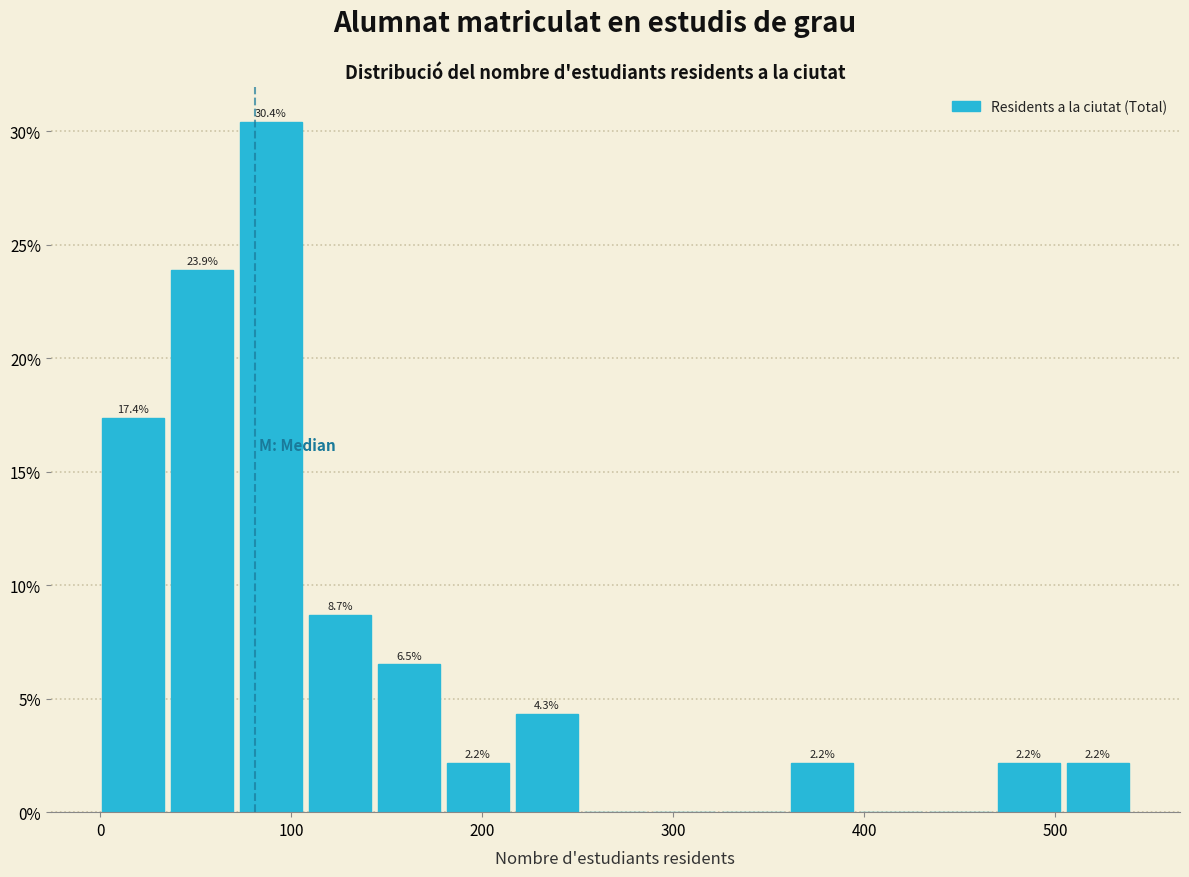

Around what value on the x-axis is the tallest bar? Give the approximate position of its centre, as read against the axis.

90